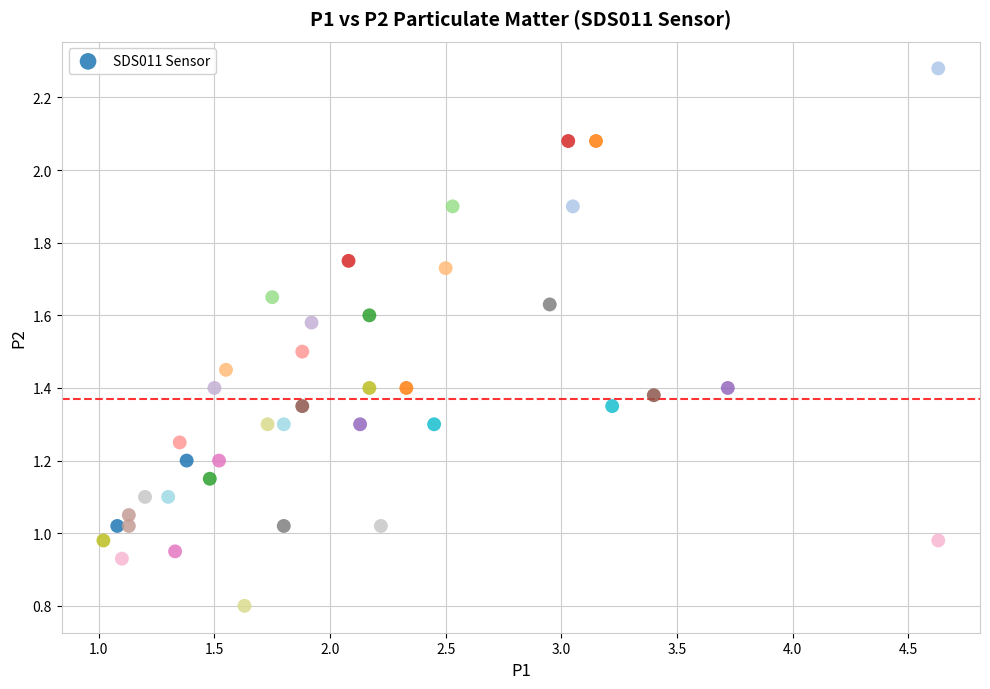

What is the range of Y values (max minus min)?

1.5